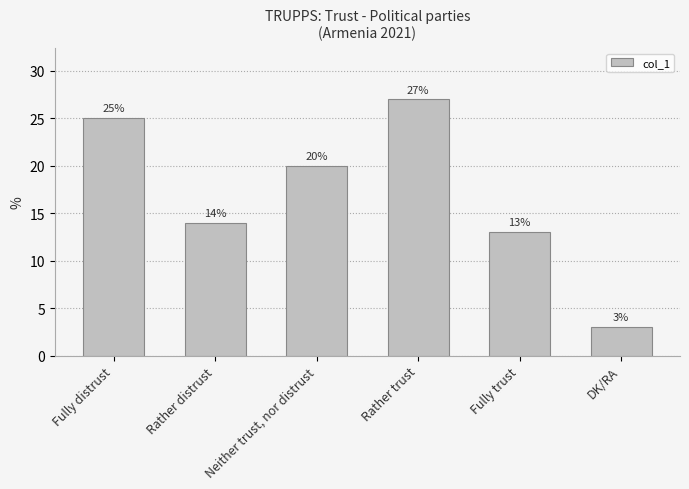

At which category does the chart reach its minimum across all series?

DK/RA